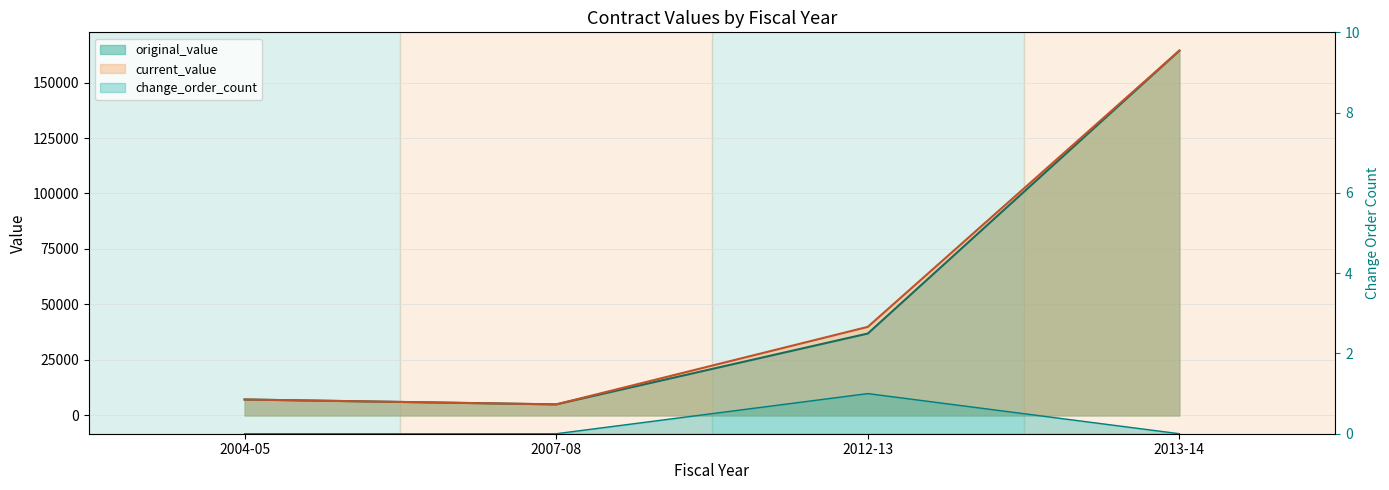

What is the difference between the highest and lowest values at 2013-14?

164384.0